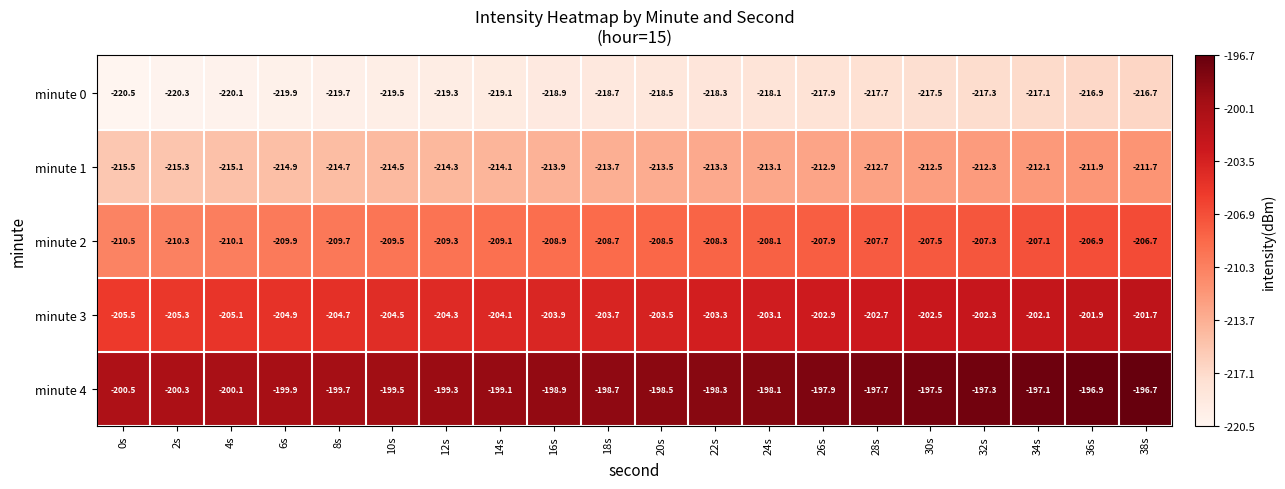

How many data points does each series have?

20